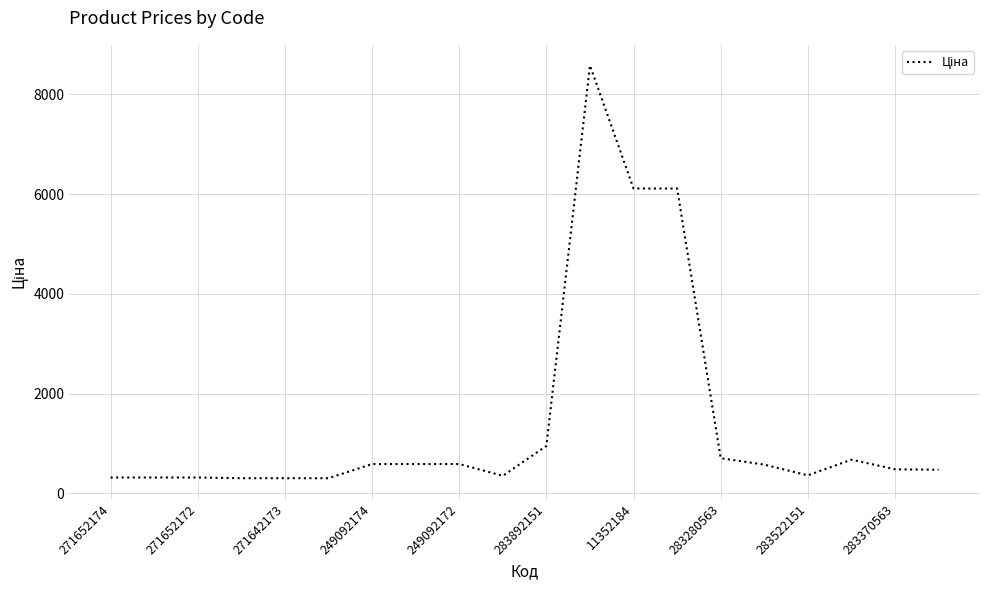

What is the difference between the maximum and minimum values?

8280.5